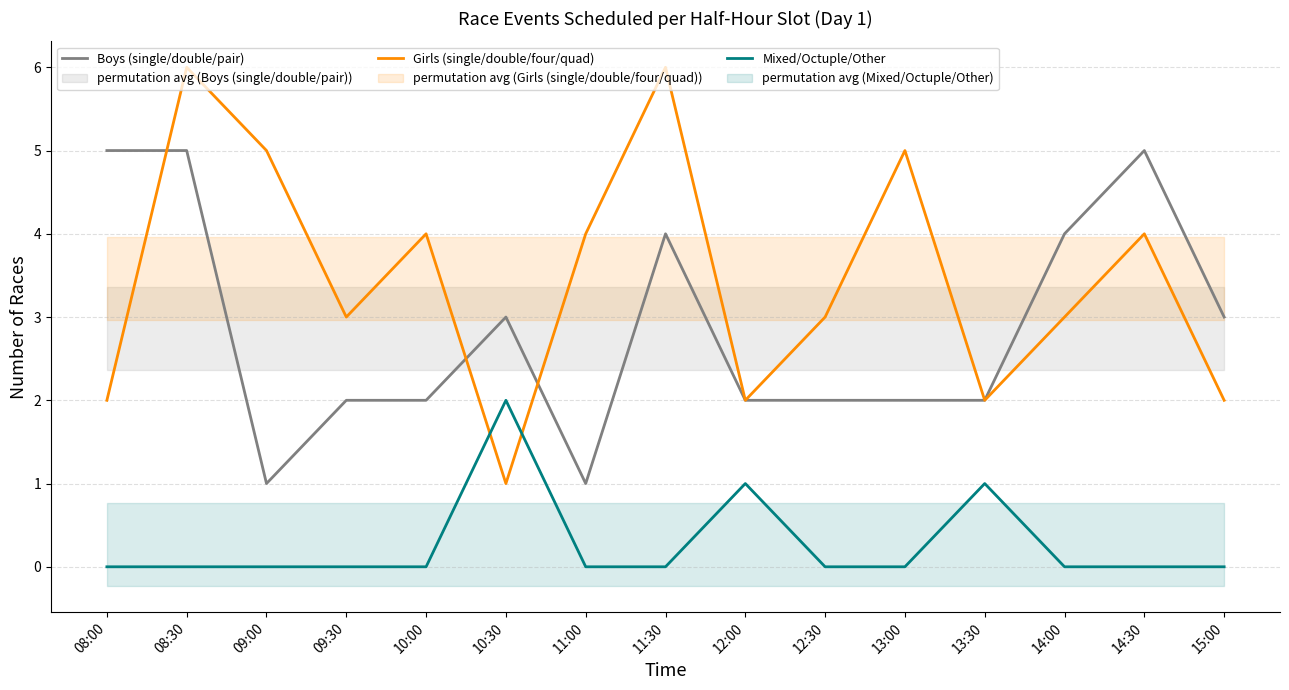

What is the average value of the Boys (single/double/pair) series?

3